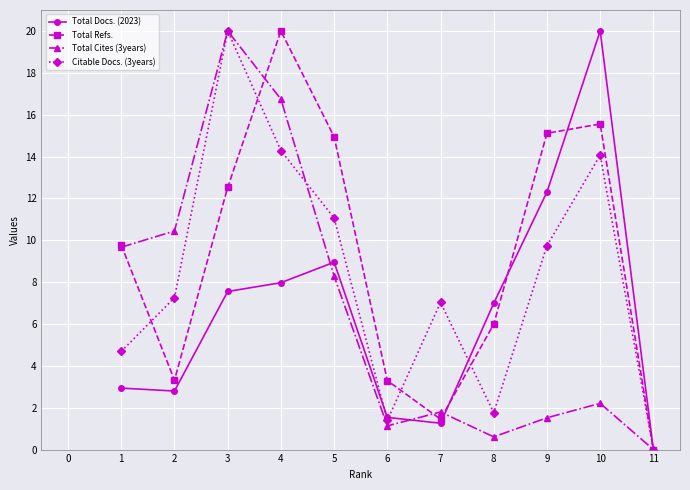

What is the average value of the Total Cites (3years) series?

6.6